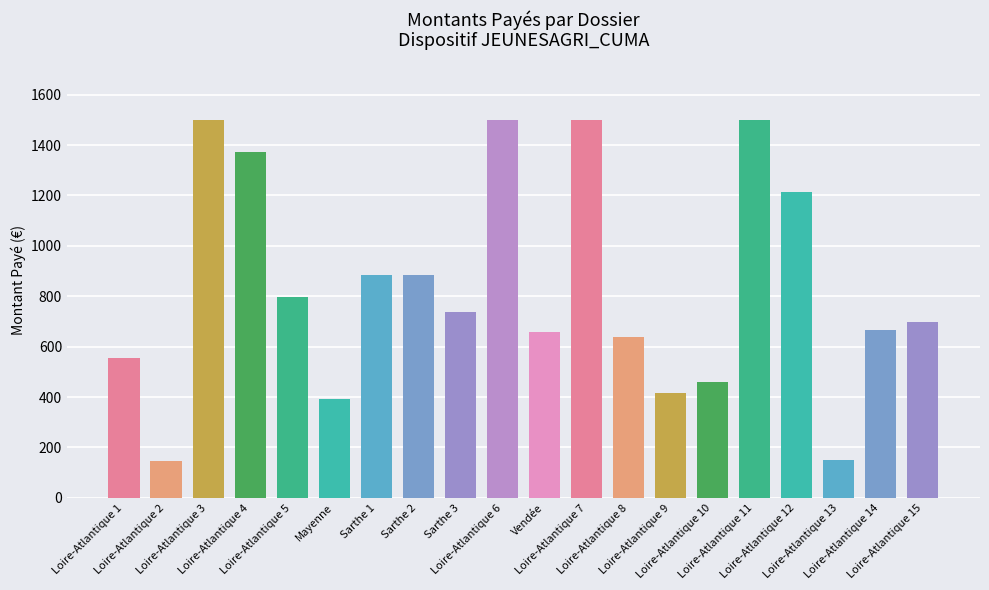

What is the smallest value displayed?

147